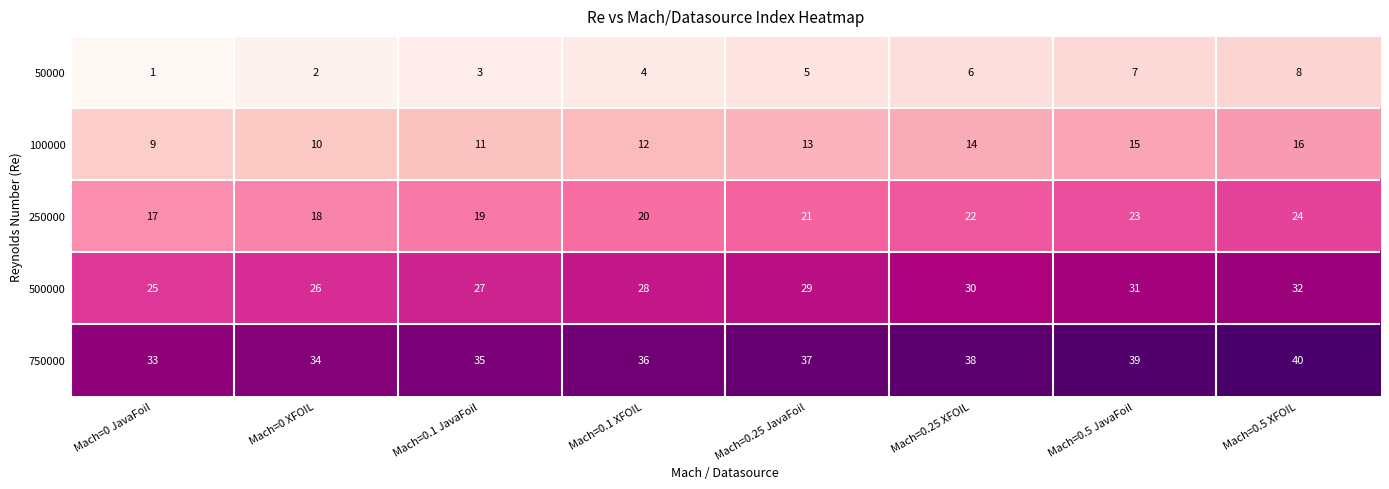

What value does the 100000 series have at Mach=0 XFOIL?

10